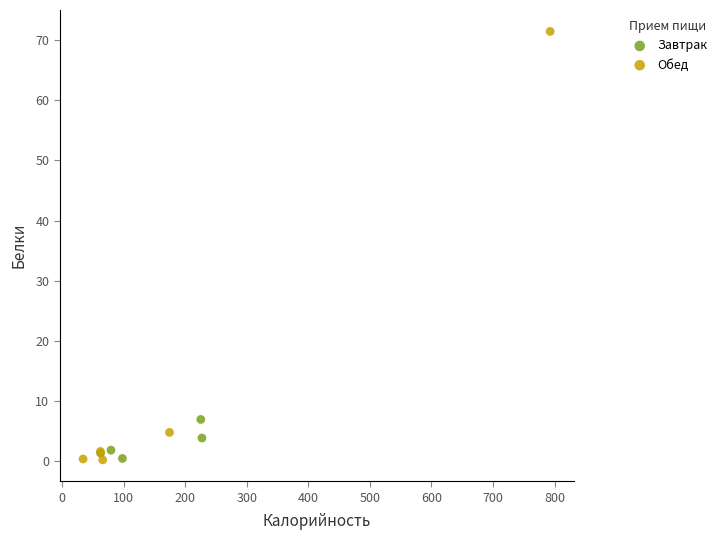

Which series reaches the maximum Y coordinate?

Обед